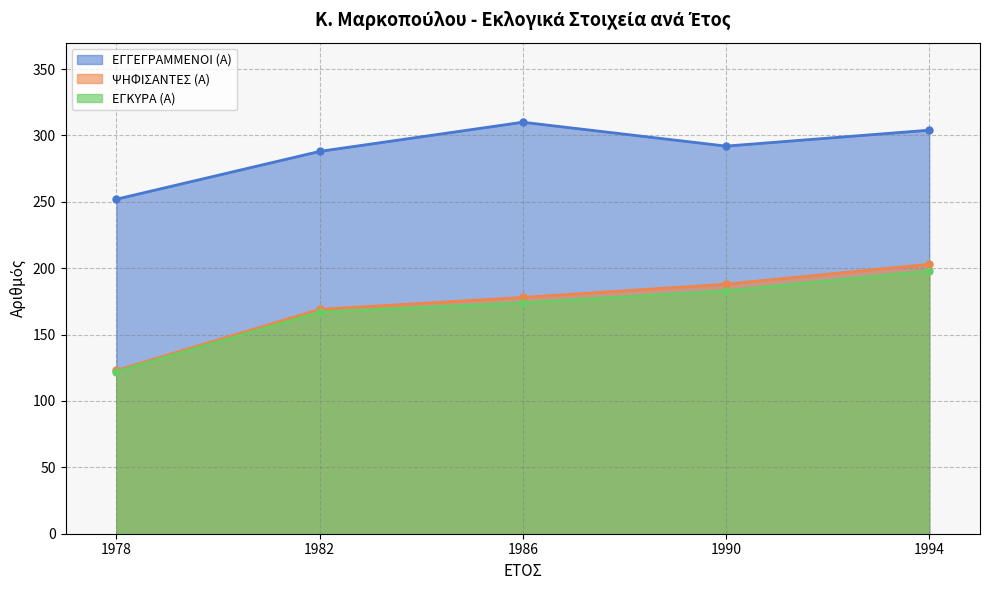

How many data points in ΕΓΚΥΡΑ (Α) are less than 174?

2